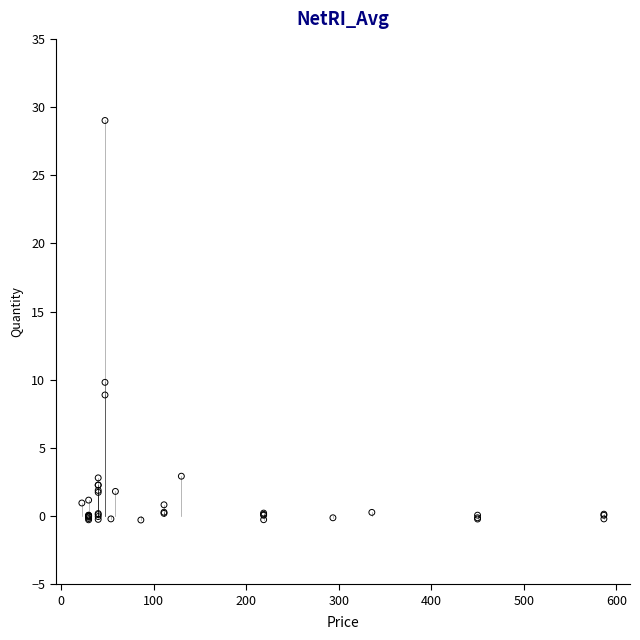

What Y value in the scatter plot is closest to 14?

9.8